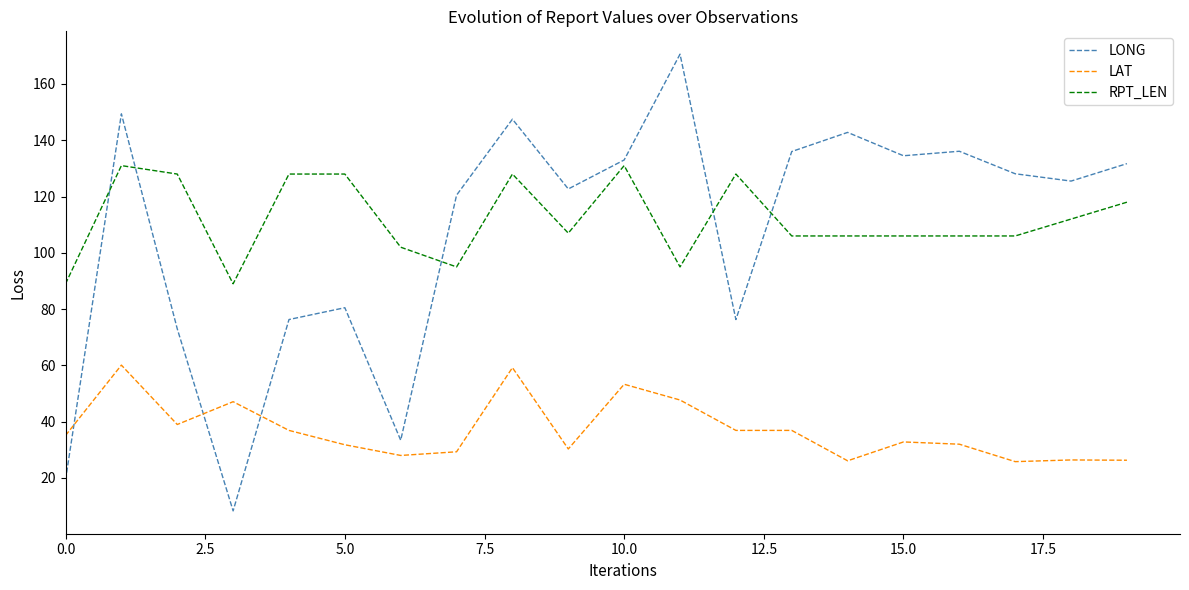

True or false: RPT_LEN and LONG intersect in this chart.

True